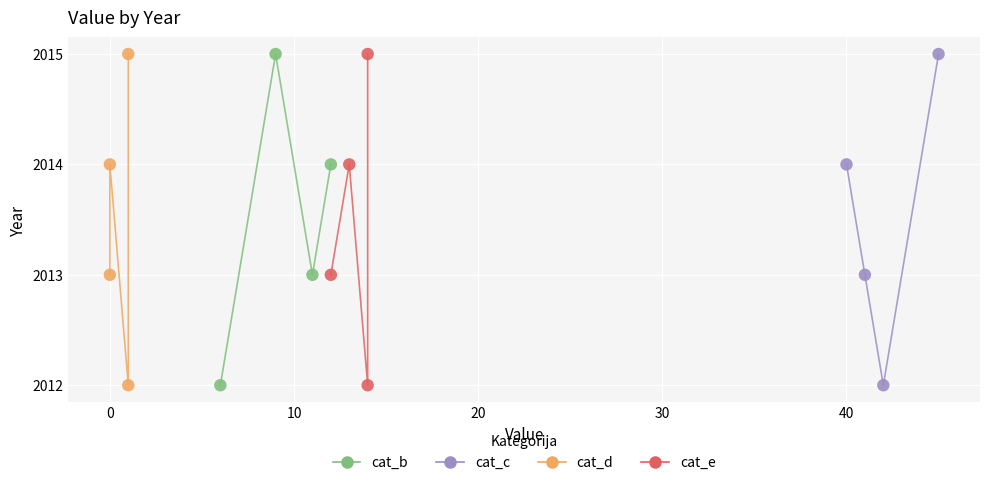

What are all the series names shown in the legend?

cat_b, cat_c, cat_d, cat_e